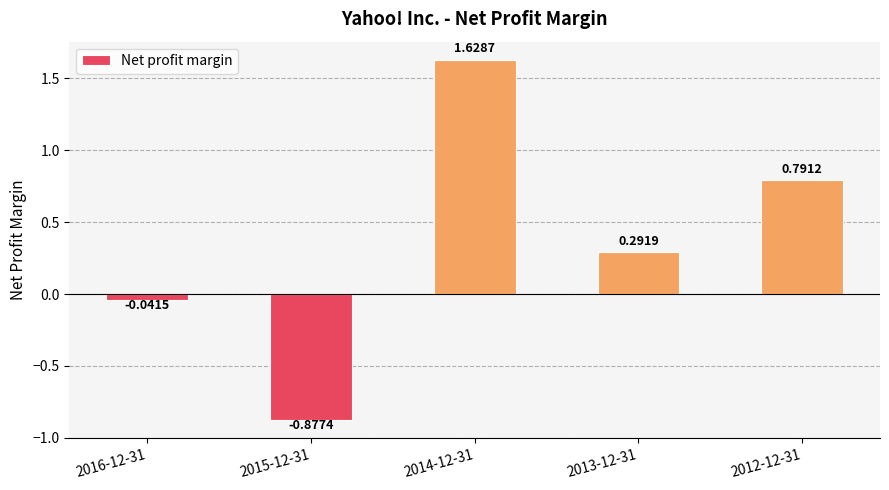

Does the chart contain stacked bars?

No